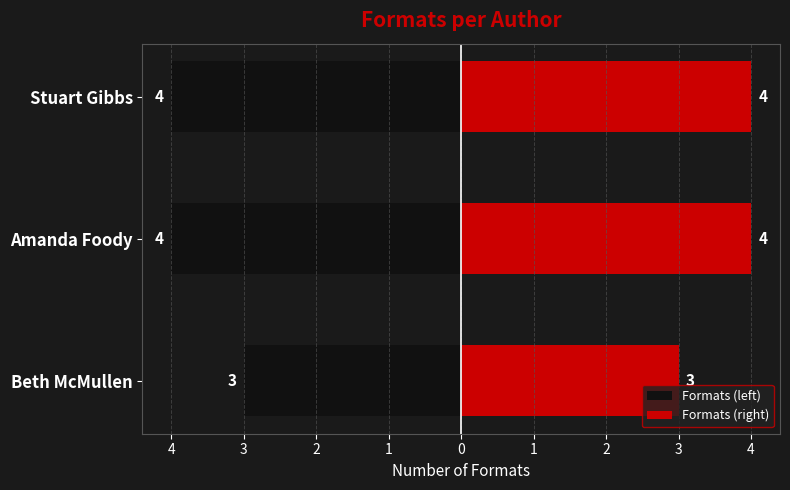

What are all the series names shown in the legend?

Formats (left), Formats (right)